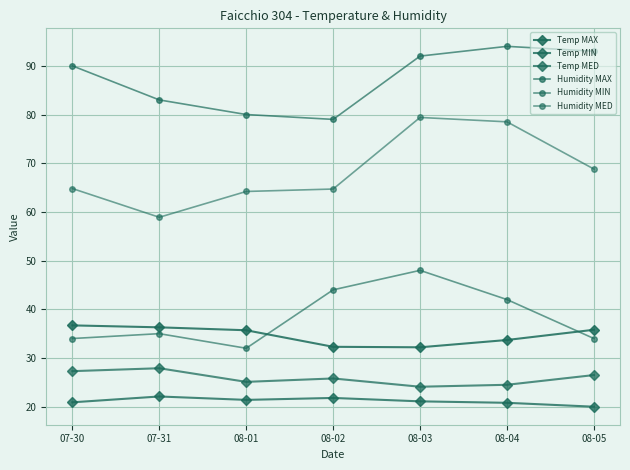

At how many categories does at least one series exceed 65?

7